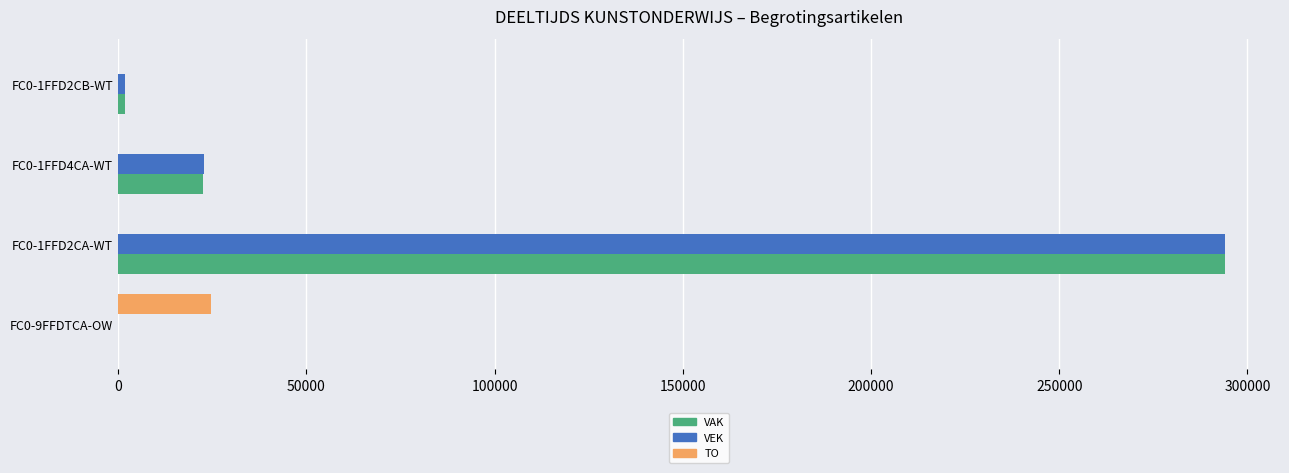

The value of VEK at FC0-1FFD4CA-WT is 22687. True or false?

True